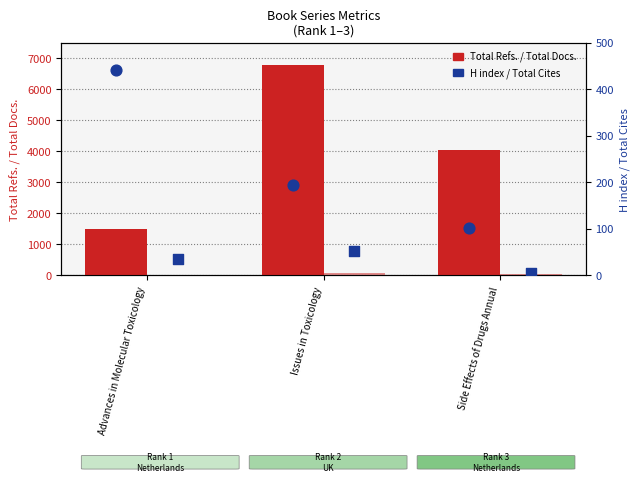

Which series contains the highest Y value?

Total Refs.